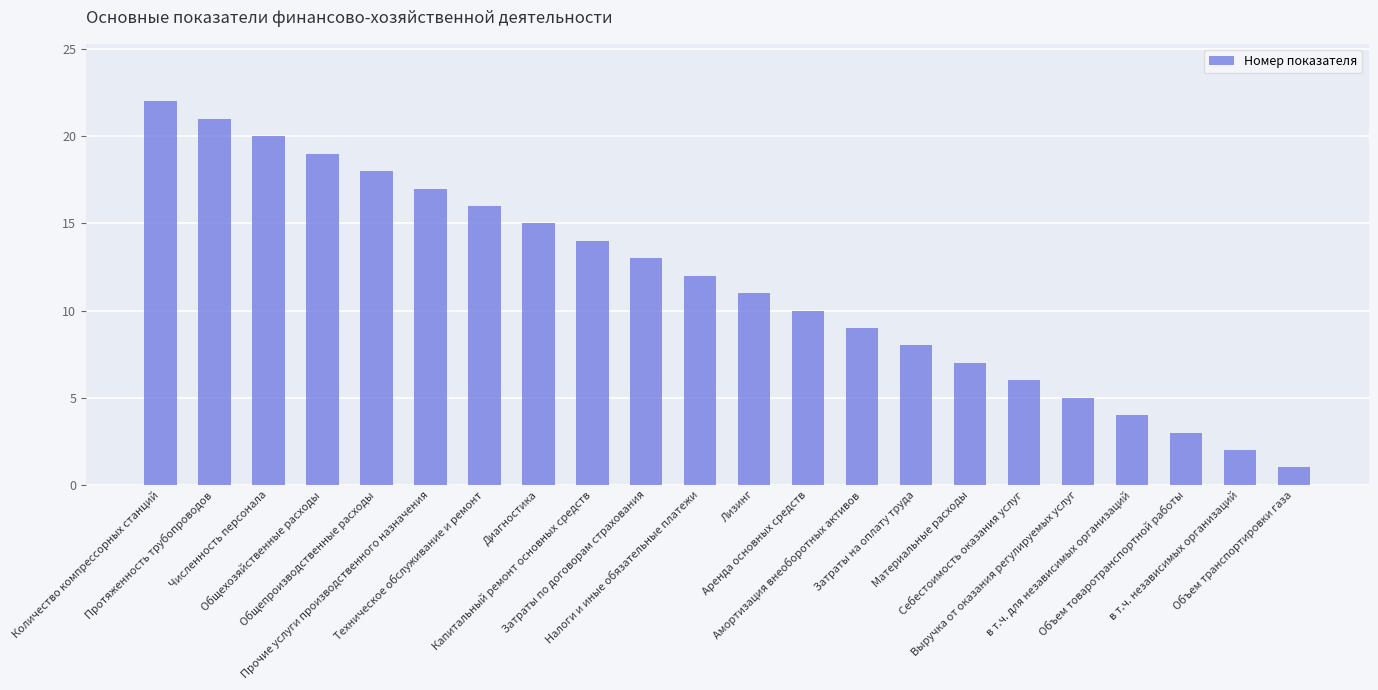

What is the value of the 10th bar from the left?

13